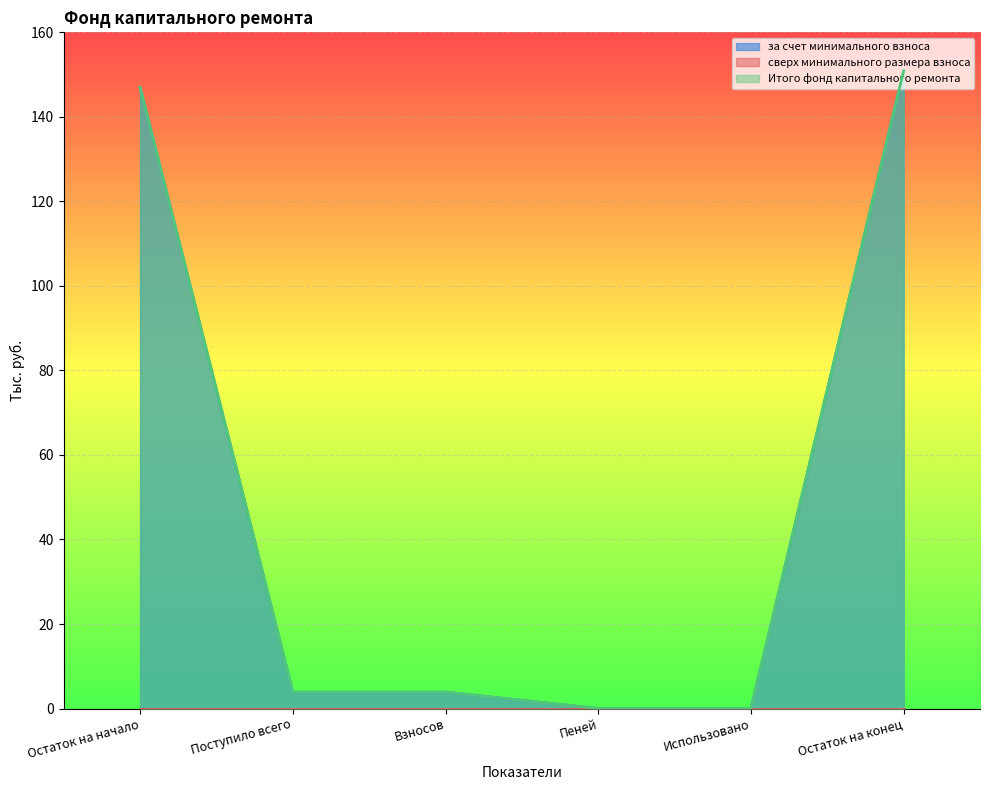

Which series has the largest total across all categories?

за счет минимального взноса